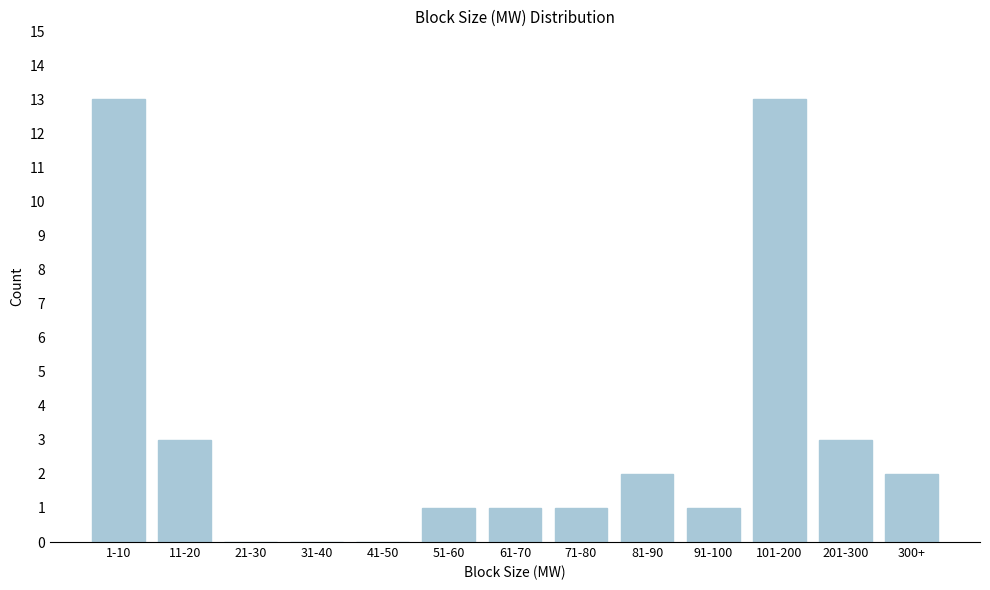

Reading left to right, transcribe all the data shown in this chart.

1-10=13	11-20=3	21-30=0	31-40=0	41-50=0	51-60=1	61-70=1	71-80=1	81-90=2	91-100=1	101-200=13	201-300=3	300+=2